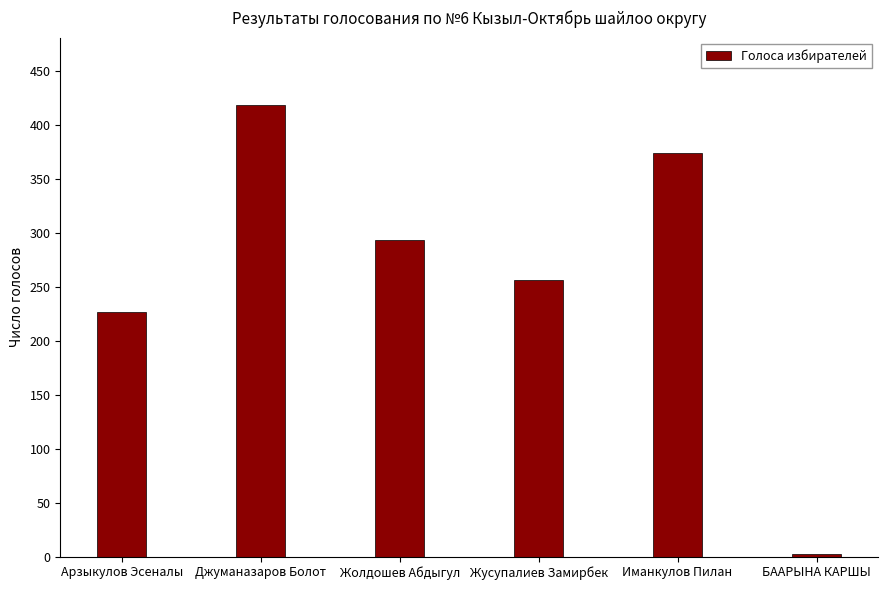

The value at Иманкулов Пилан is 511. True or false?

False